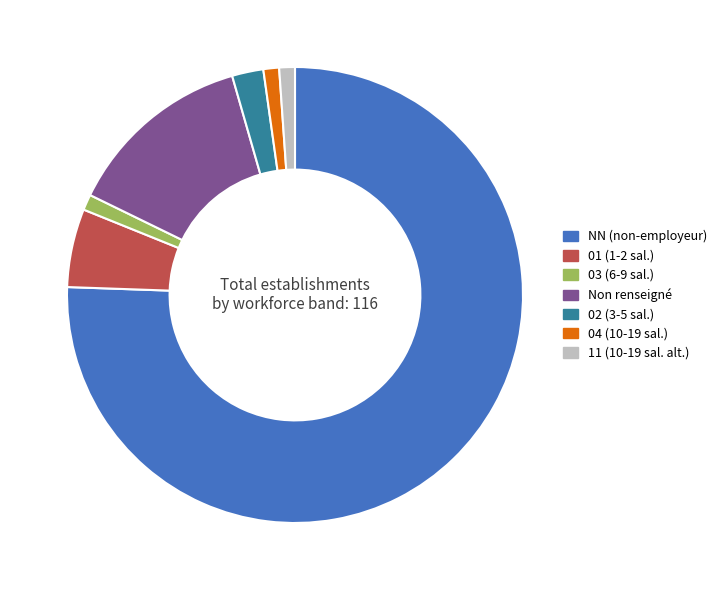

True or false: NN (non-employeur) accounts for 82% of the total.

False